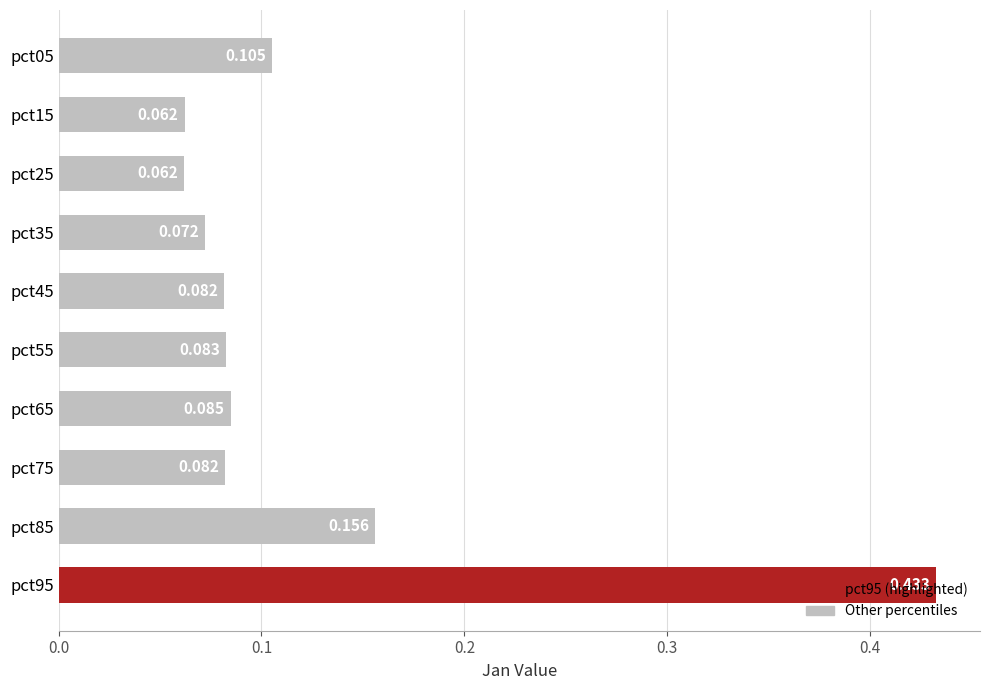

What is the sum of all values?

1.2